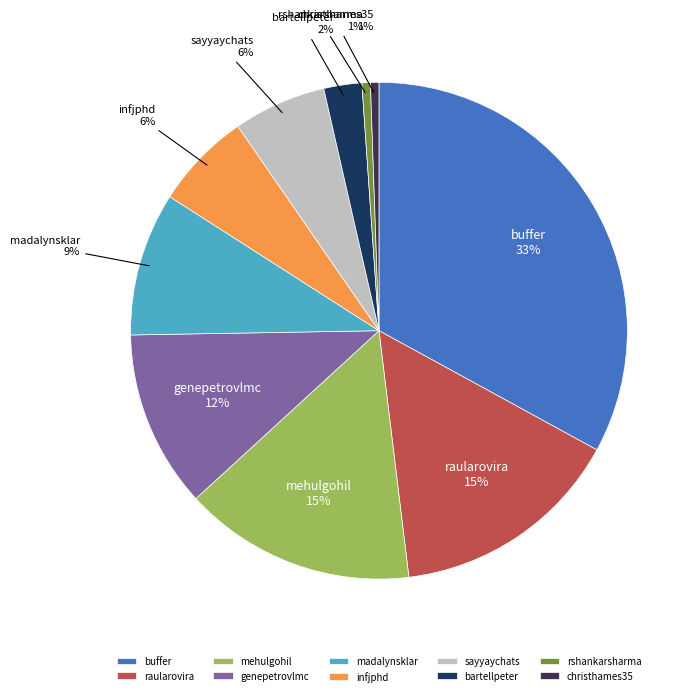

Does any single category account for the majority?

No